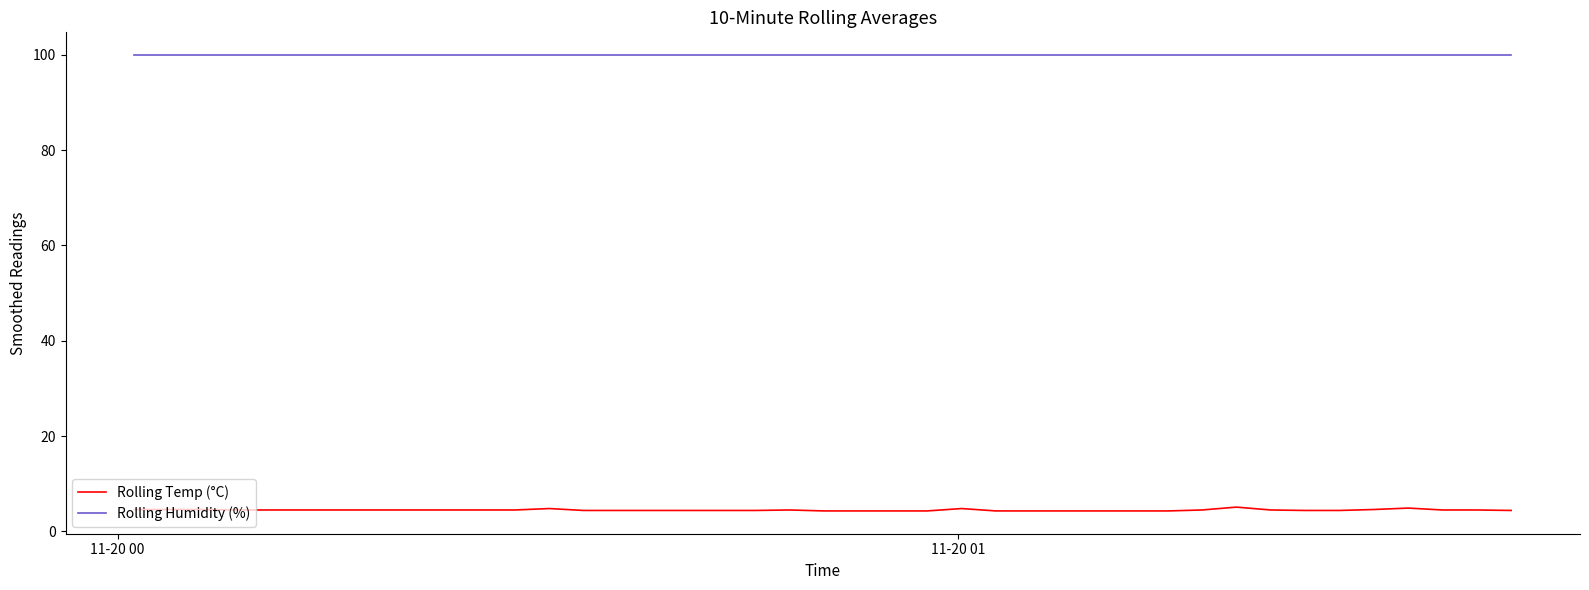

Rank the series by their maximum value, from highest to lowest.

Rolling Humidity (%), Rolling Temp (°C)